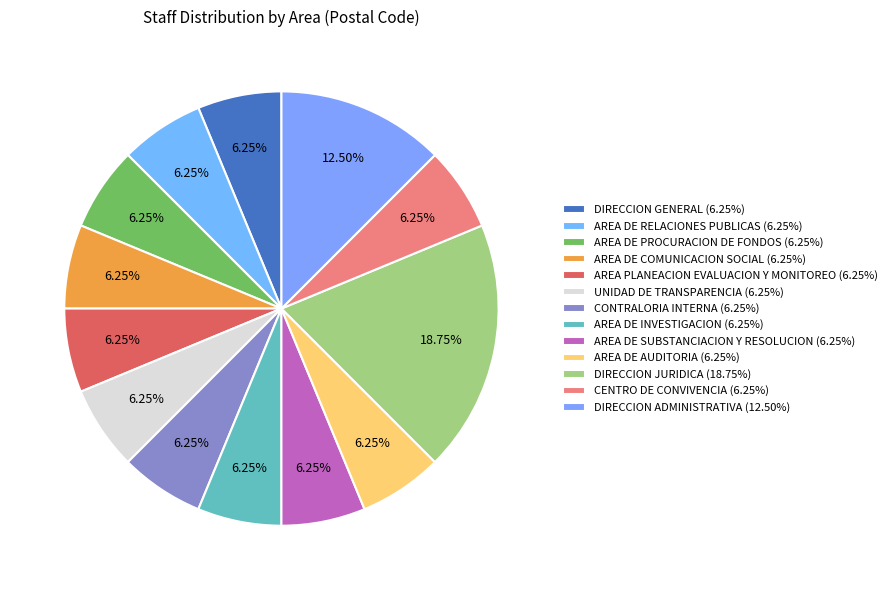

Count the number of slices in the pie.

13